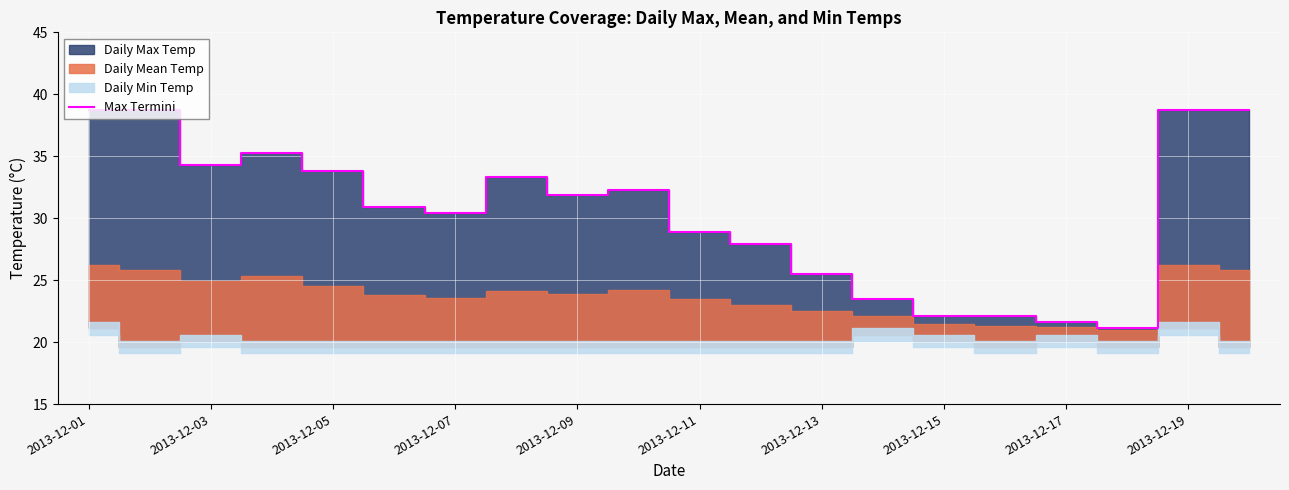

Which category has the highest value across all series?

2013-12-01